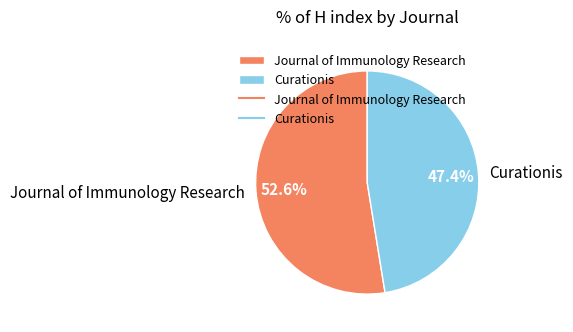

The Journal of Immunology Research slice represents 47% of the pie. True or false?

False